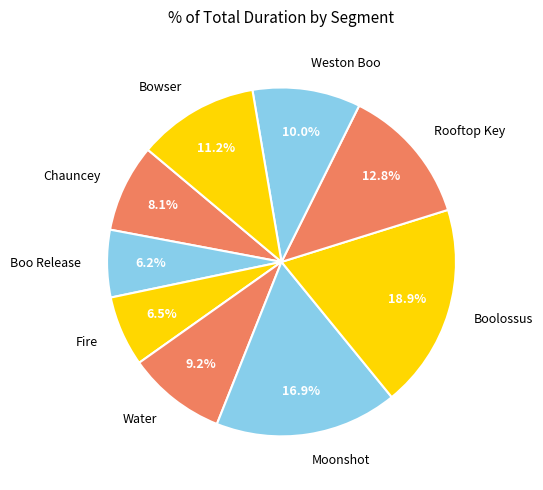

Which category has the biggest portion of the pie?

Boolossus